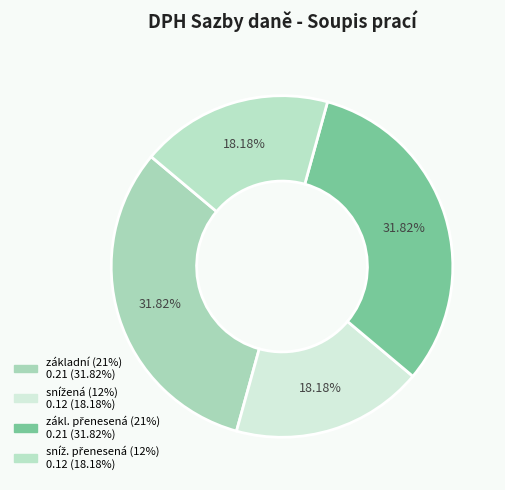

To the nearest percent, what is the average slice percentage?

25%